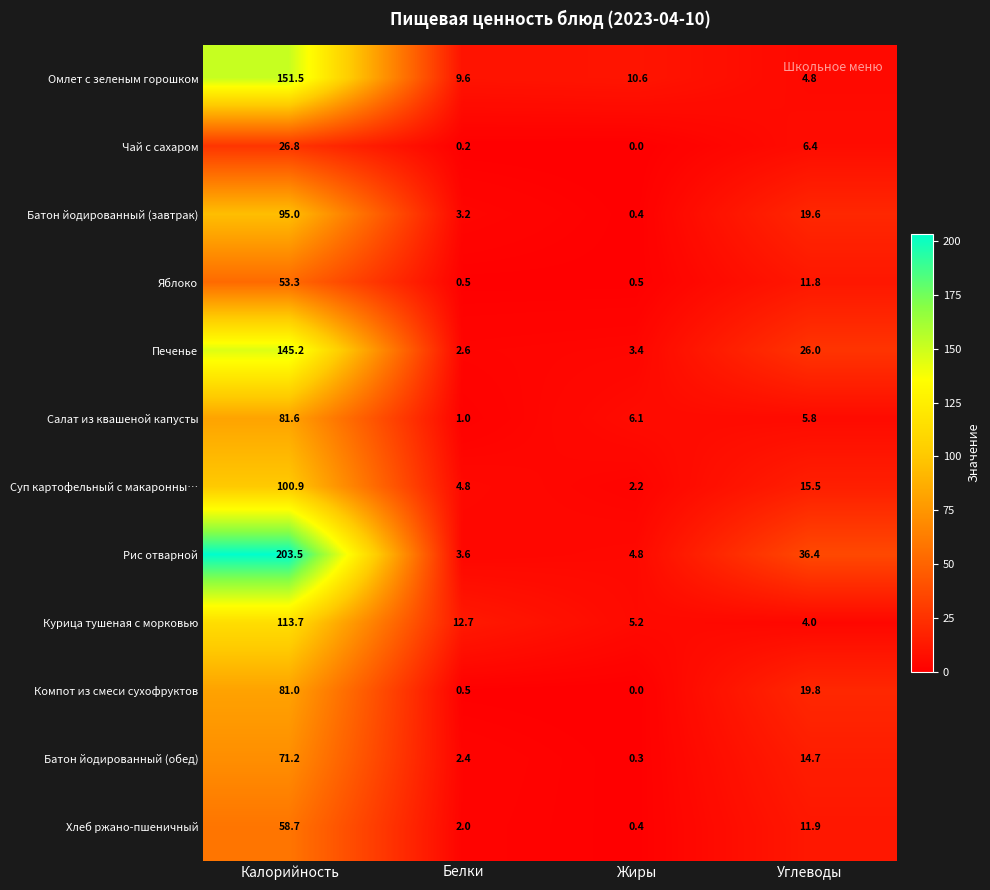

Is it true that Компот из смеси сухофруктов equals 0.5 at Белки?

True